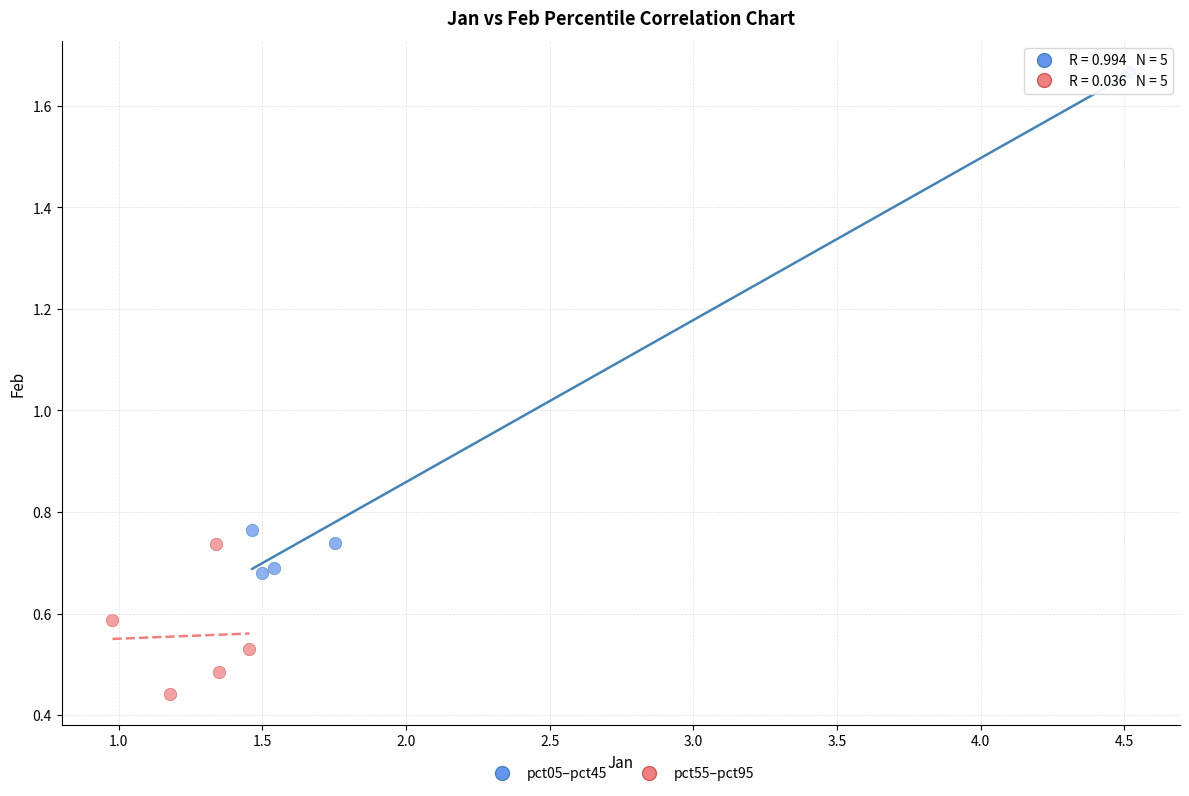

Which series contains the highest Y value?

pct05–pct45